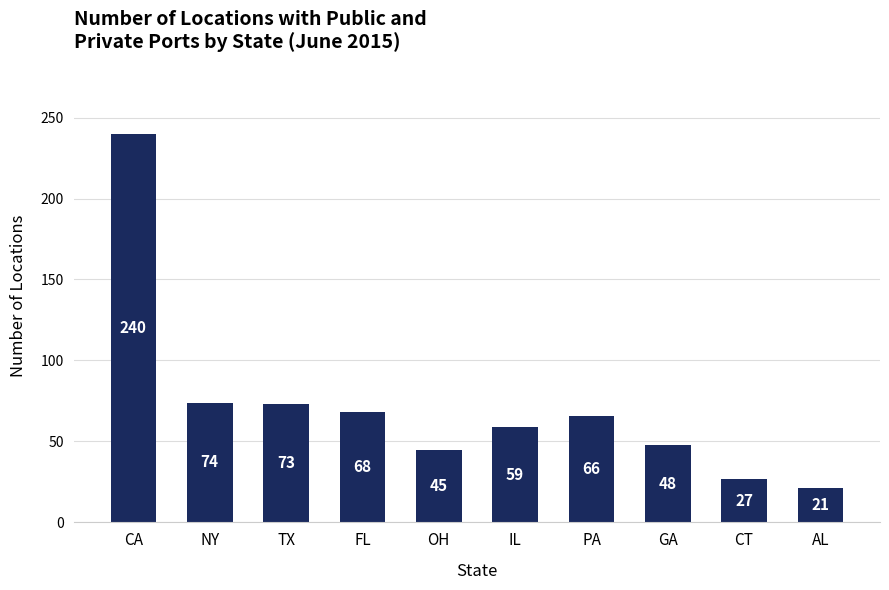

What value does the data have at FL, to the nearest 10?

70